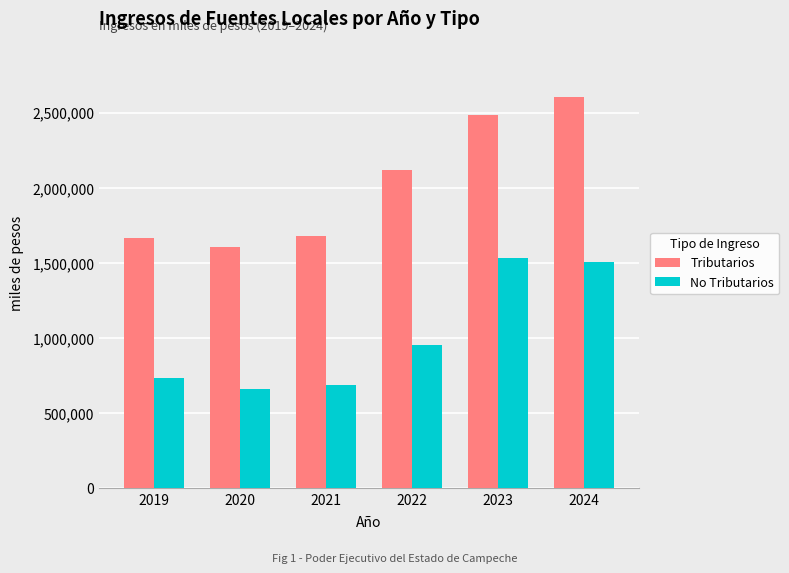

At which category is the sum across all series the highest?

2024